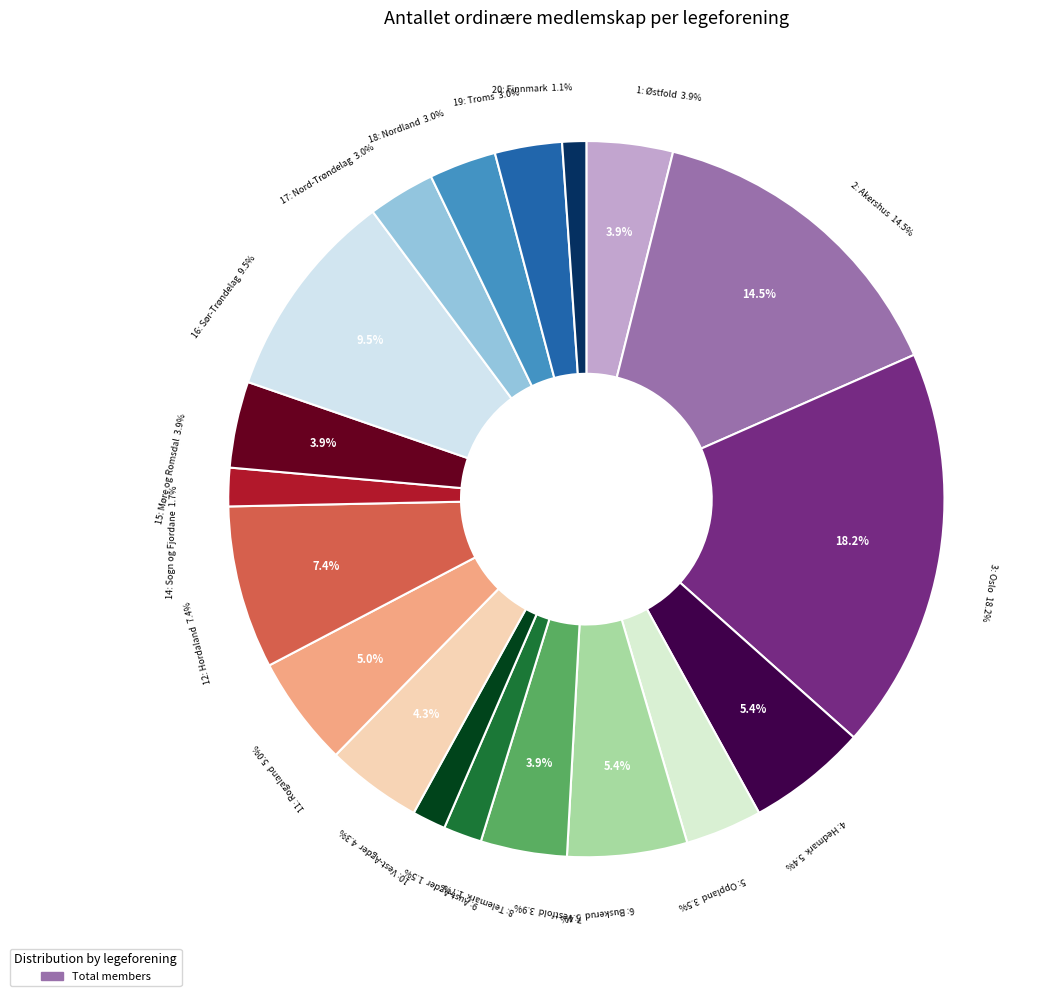

To the nearest percent, what is the difference between the 14: Sogn og Fjordane and 1: Østfold slice percentages?

2%